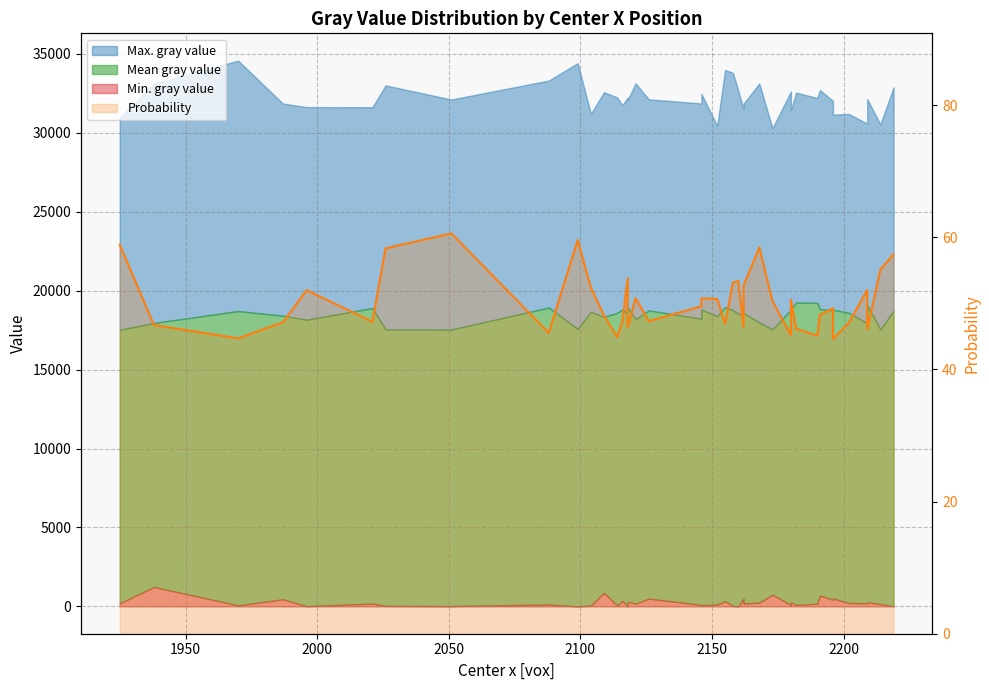

The chart shows a value of 70.1 at 23. True or false?

False